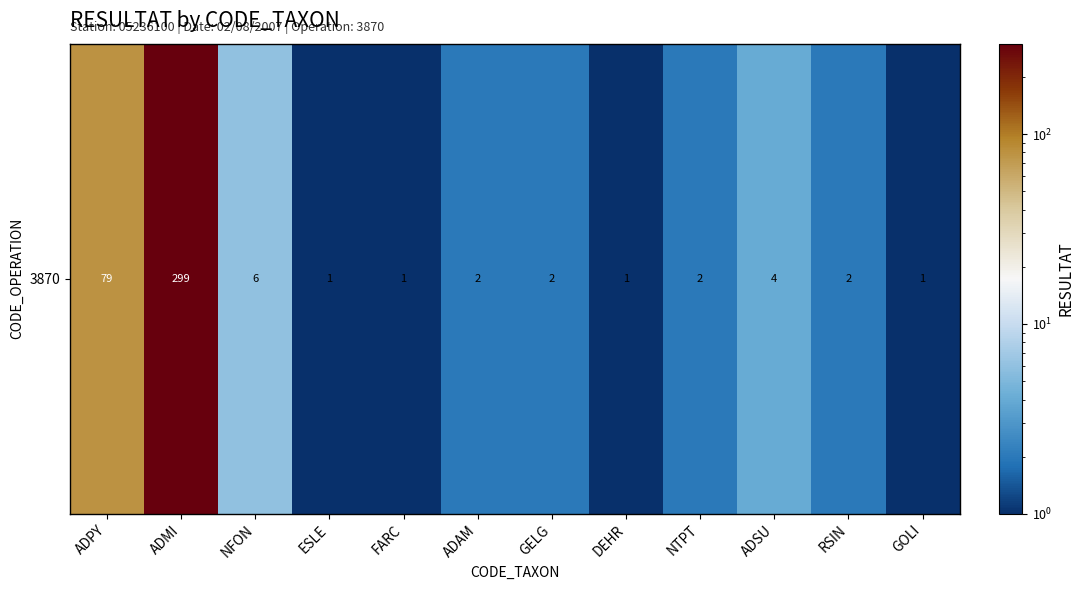

Reading right to left, what are all the values shown in this chart?

GOLI=1	RSIN=2	ADSU=4	NTPT=2	DEHR=1	GELG=2	ADAM=2	FARC=1	ESLE=1	NFON=6	ADMI=299	ADPY=79